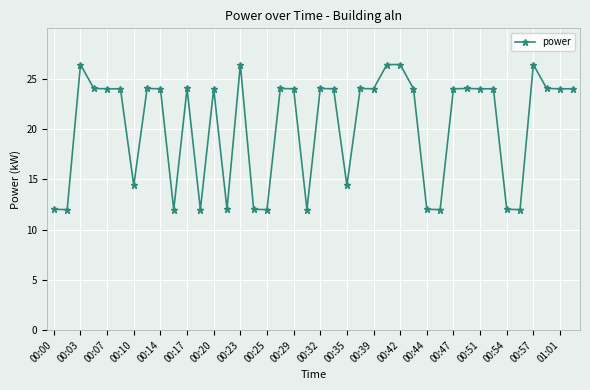

What is the minimum value shown in the chart?

12.0